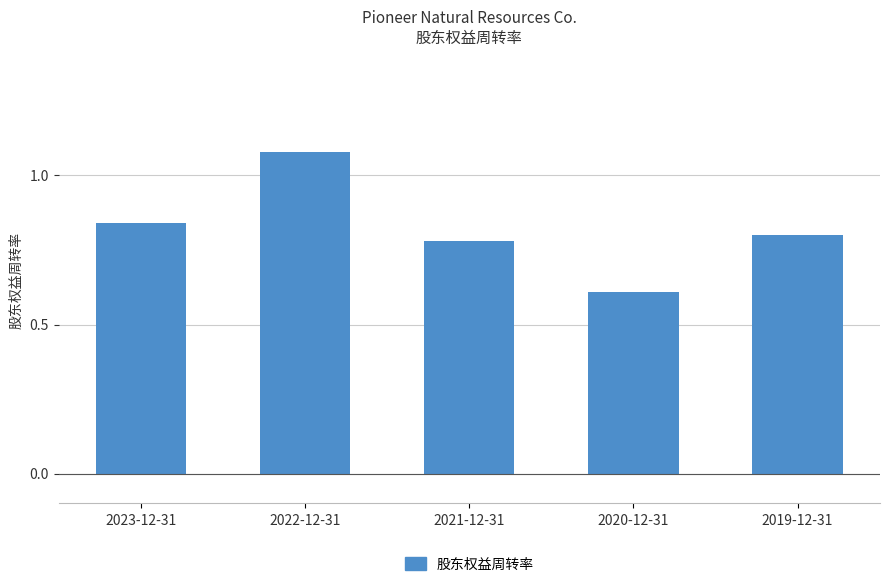

What is the minimum value shown in the chart?

0.6